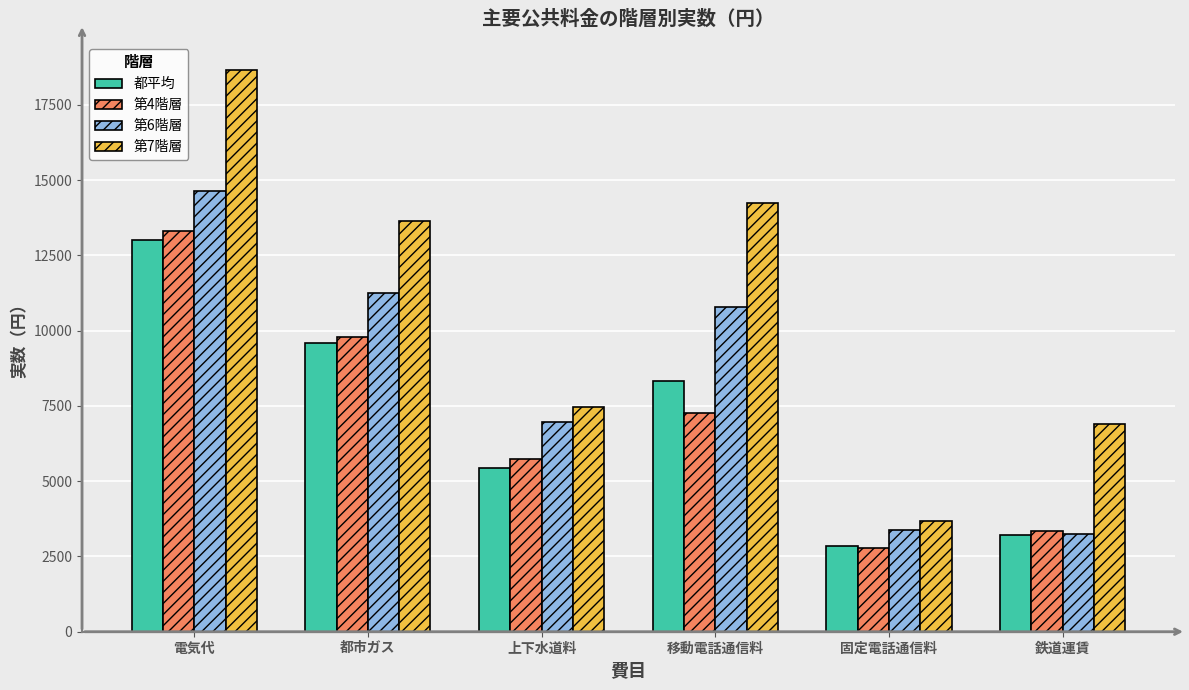

What is the sum of the 都平均 values at 固定電話通信料 and 都市ガス?

12455